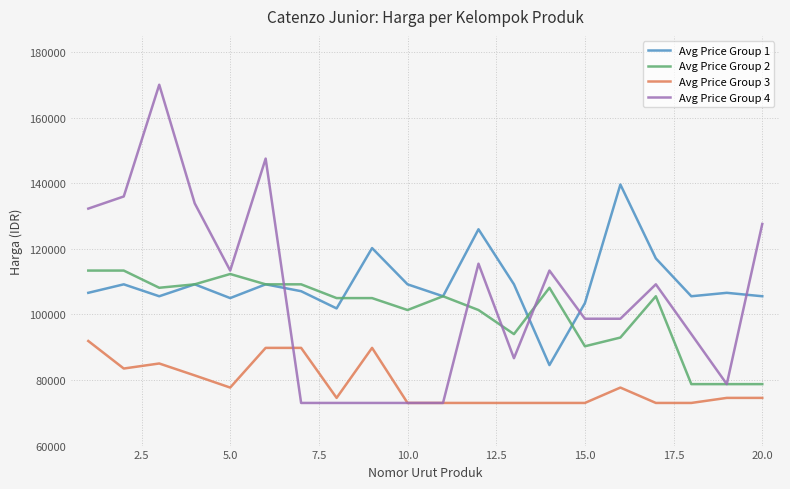

After their last crossing, which series has the higher values: Avg Price Group 4 or Avg Price Group 1?

Avg Price Group 4